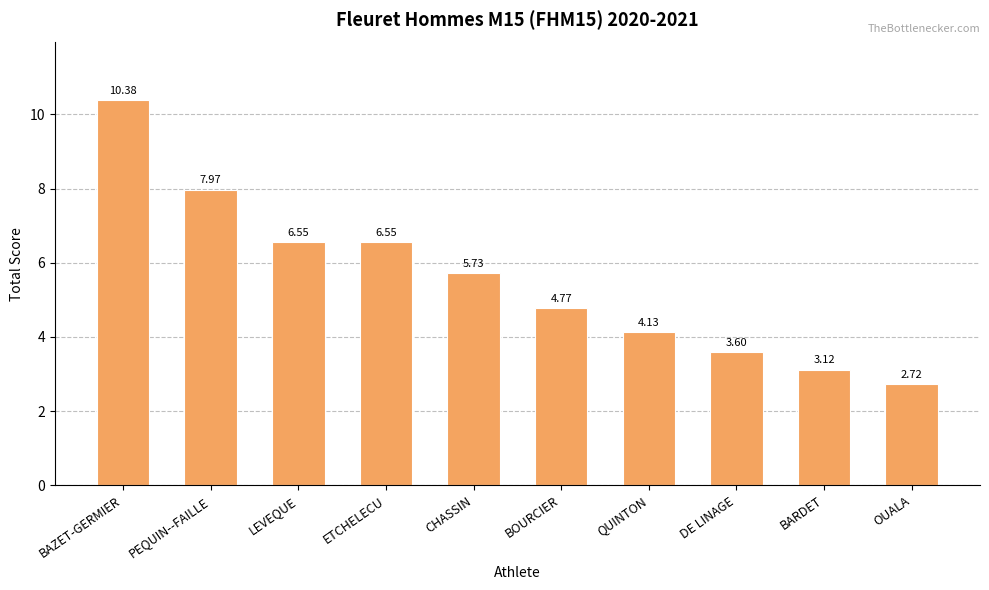

Is it true that the value at OUALA is 4.4?

False